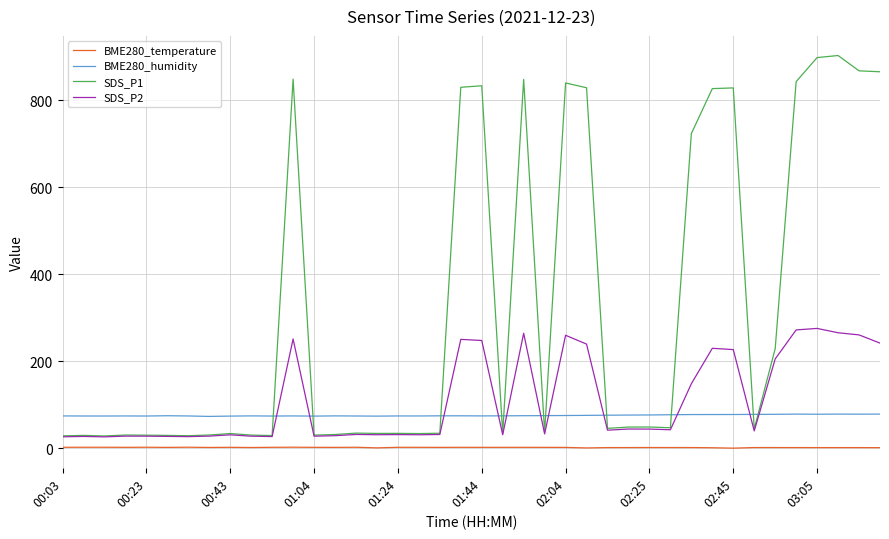

Which series has the largest range (max minus min)?

SDS_P1